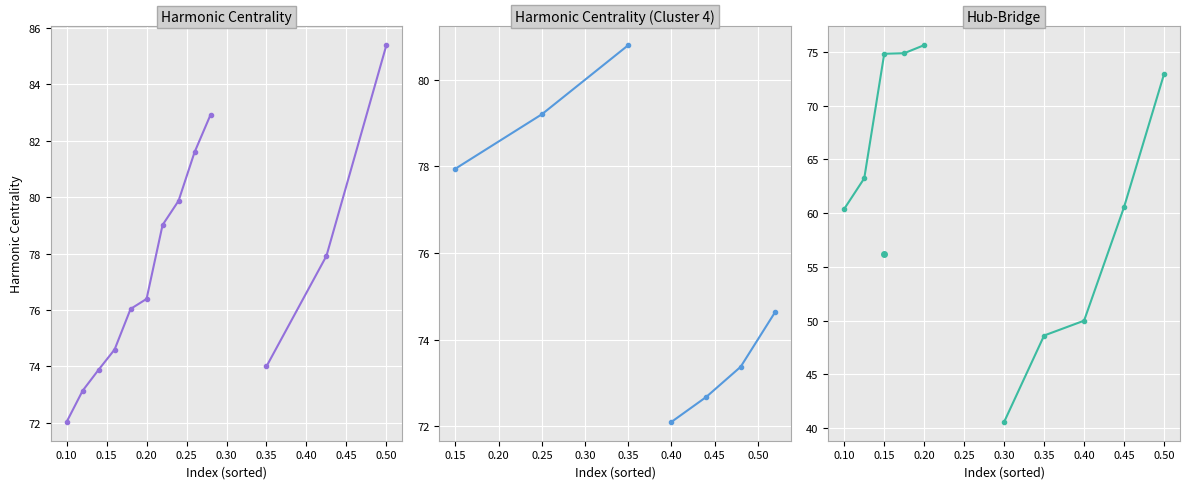

True or false: Harmonic Centrality has a value of 120.4 at starPep_00025.

False